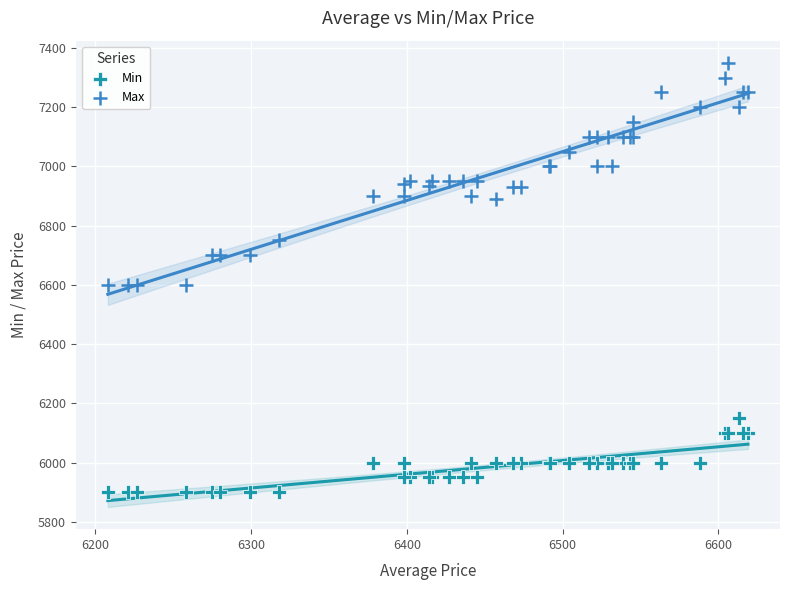

Which series contains the highest Y value?

Max